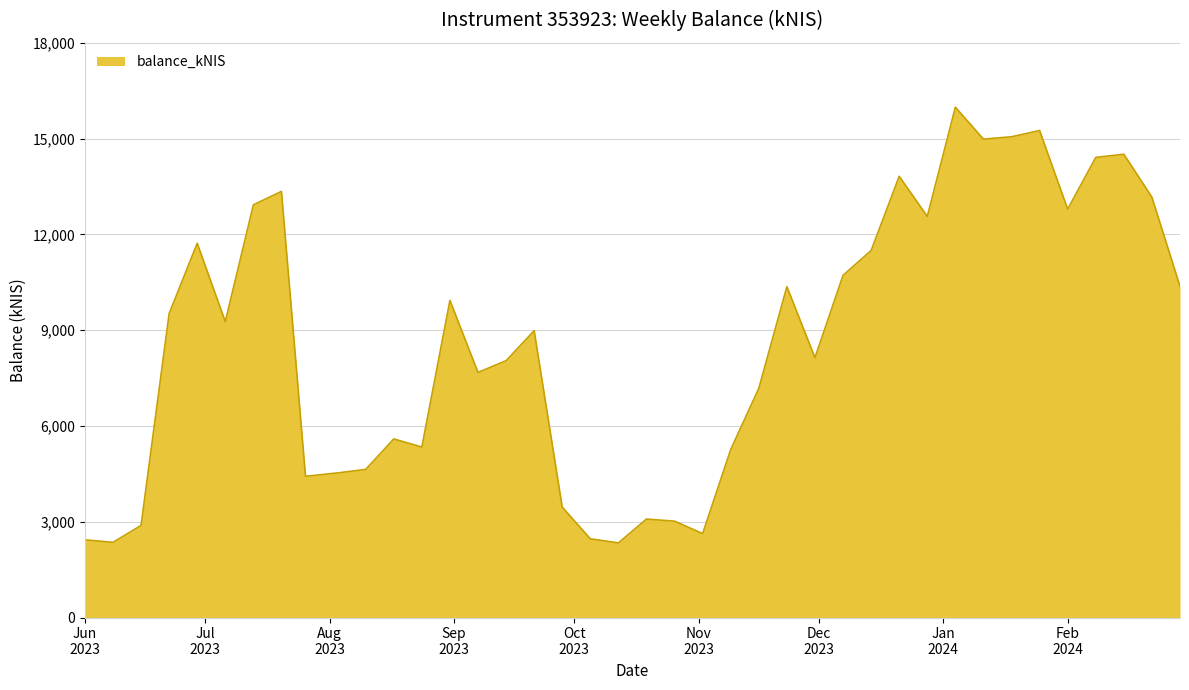

What is the difference between the maximum and minimum values?

13646.4